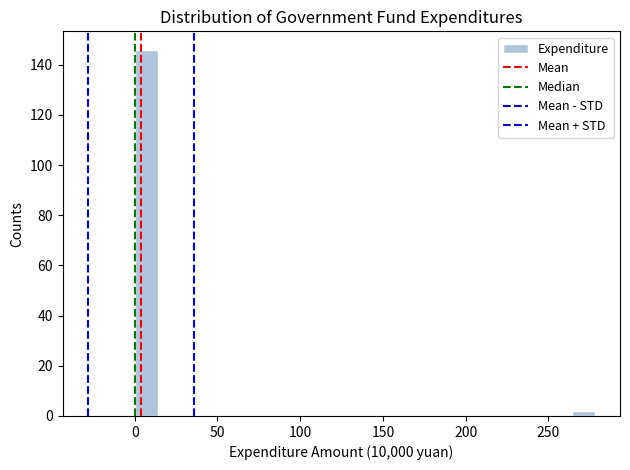

Read against the x-axis, roughly where is the centre of the tallest bar?

5